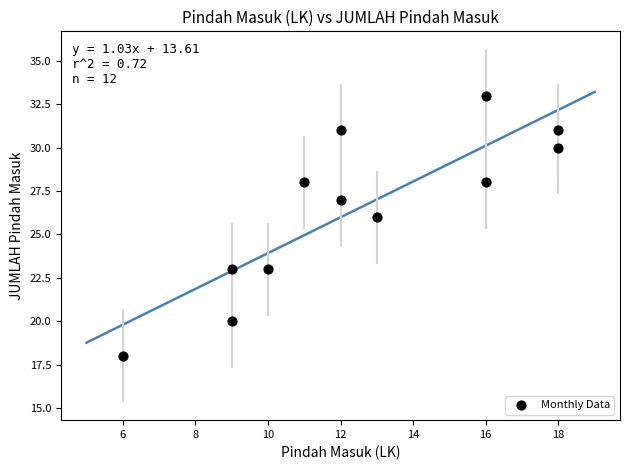

What Y value in the scatter plot is closest to 25?

26